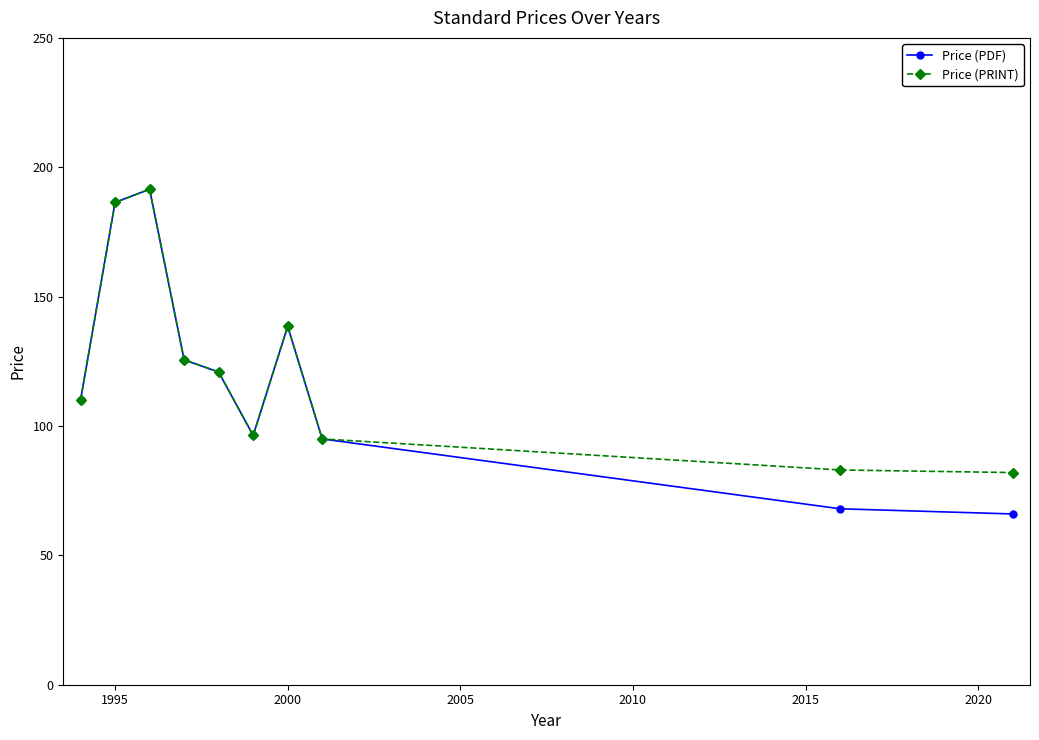

What is the minimum value shown in the chart?

66.0